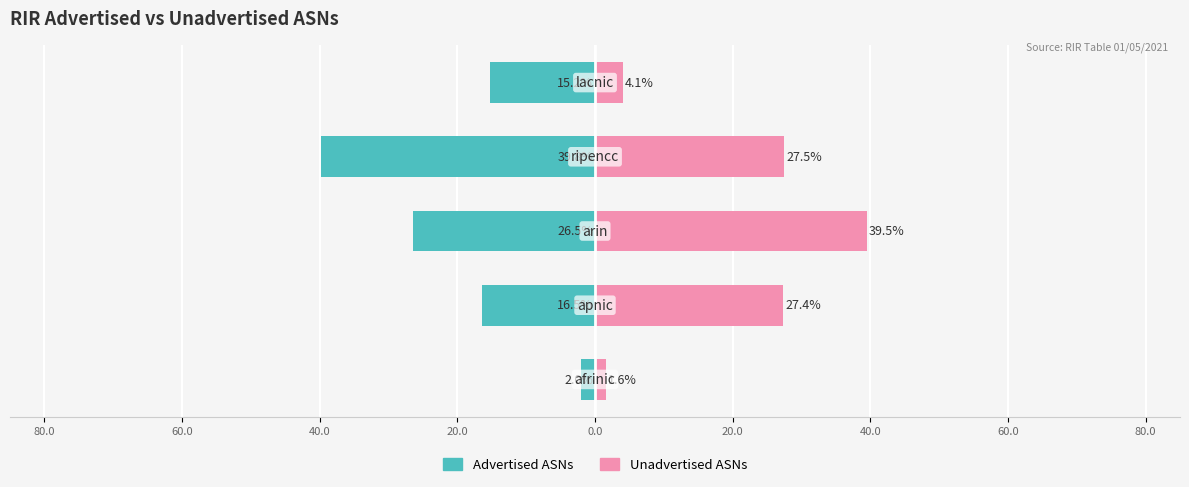

How many categories are shown in the chart?

5